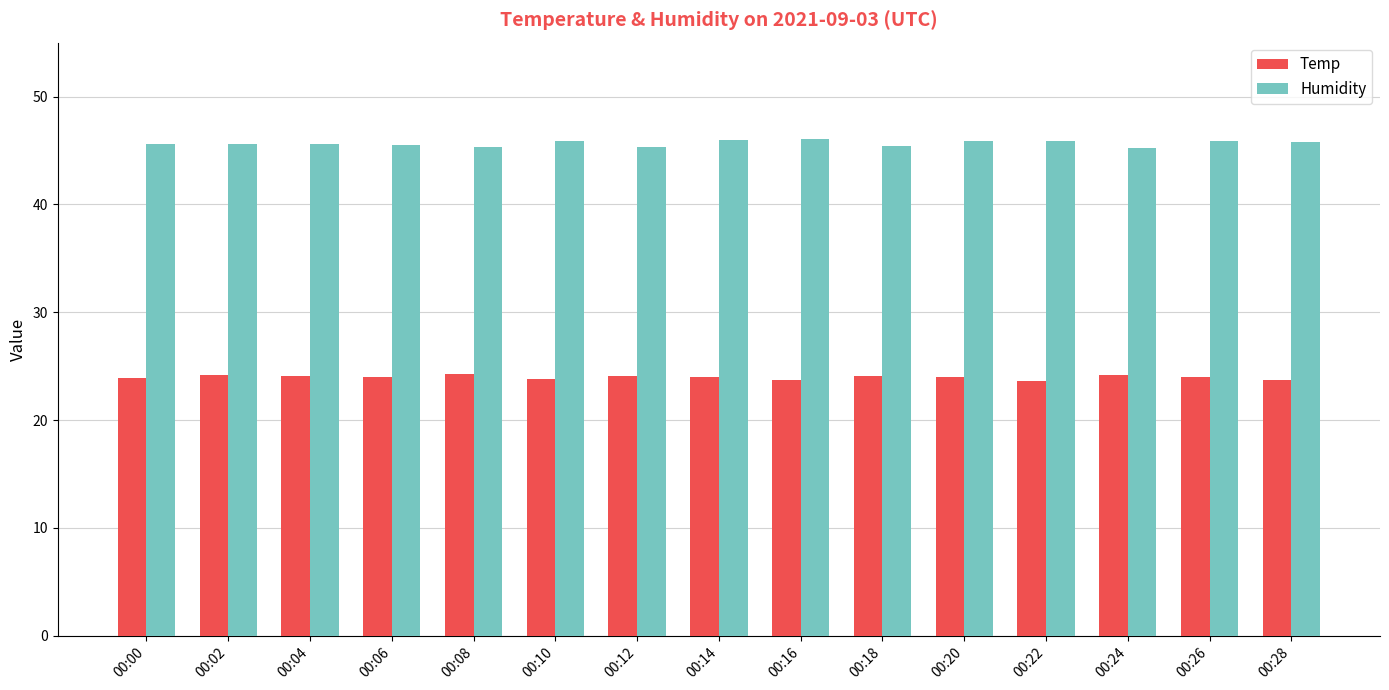

How many categories are shown in the chart?

15